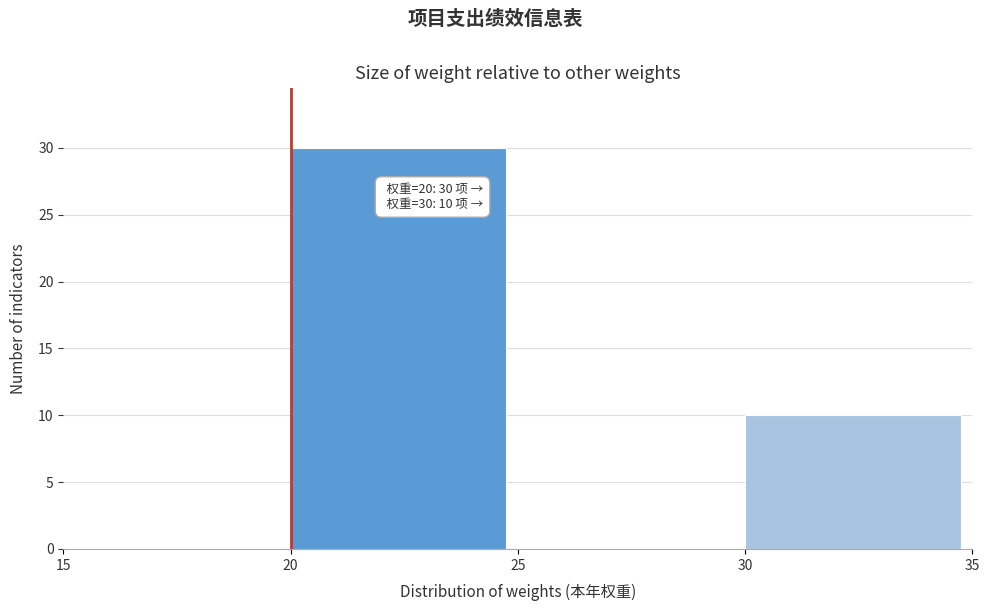

Over which range of the x-axis is the bar tallest?

20 to 25